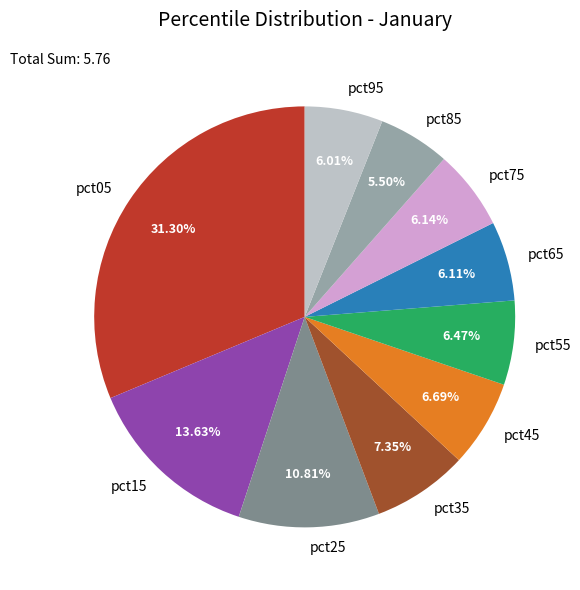

To the nearest percent, what is the average slice percentage?

10%